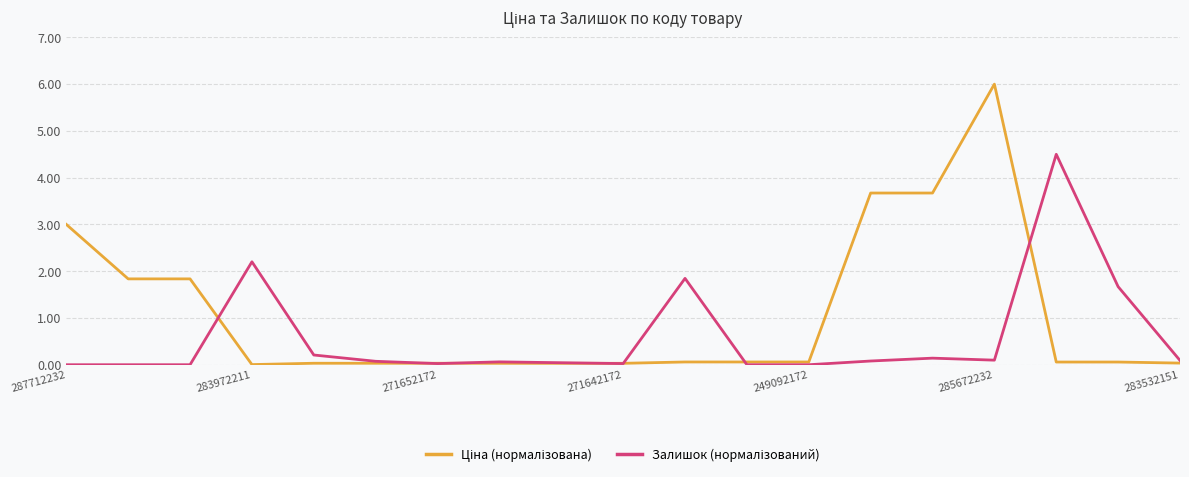

What is the maximum value shown in the chart?

6.0